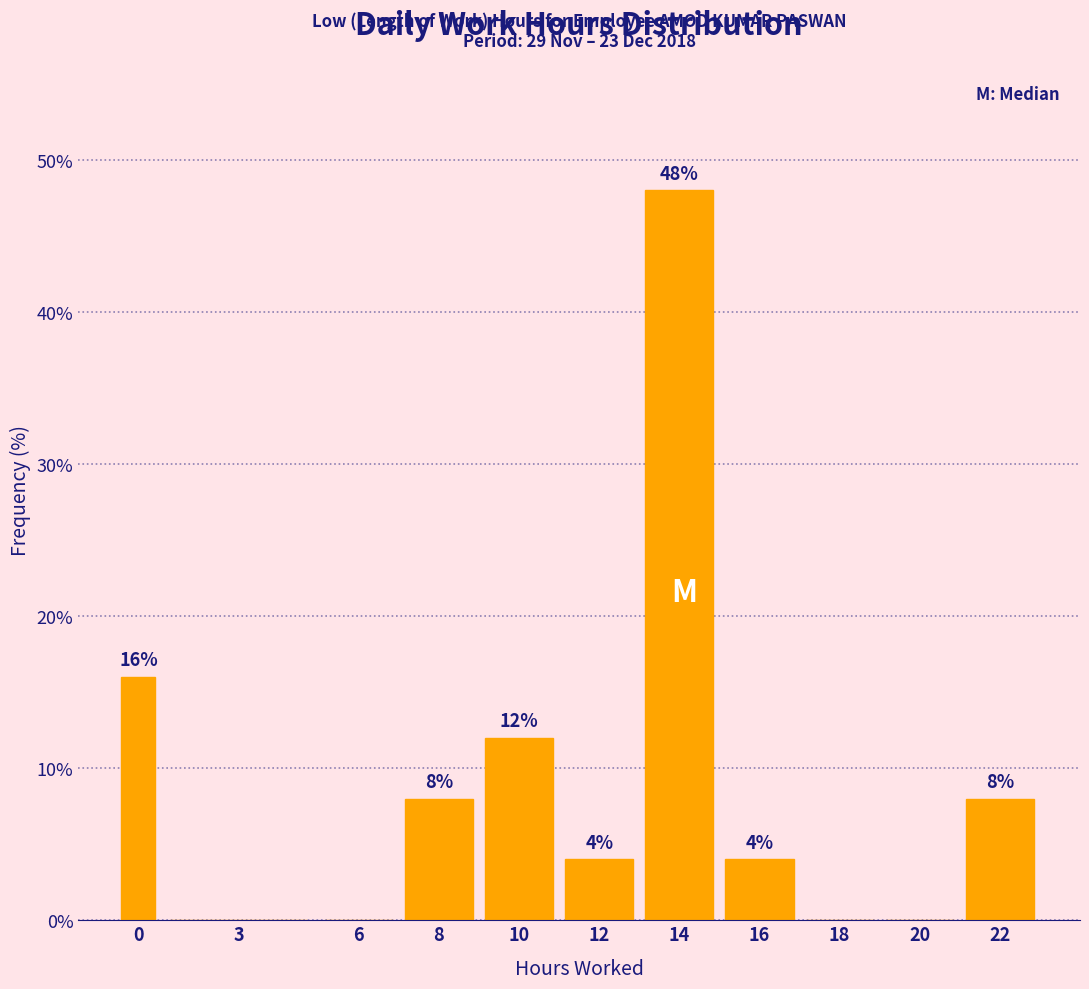

Reading left to right, transcribe all the data shown in this chart.

0=16	3=0	6=0	8=8	10=12	12=4	14=48	16=4	18=0	20=0	22=8